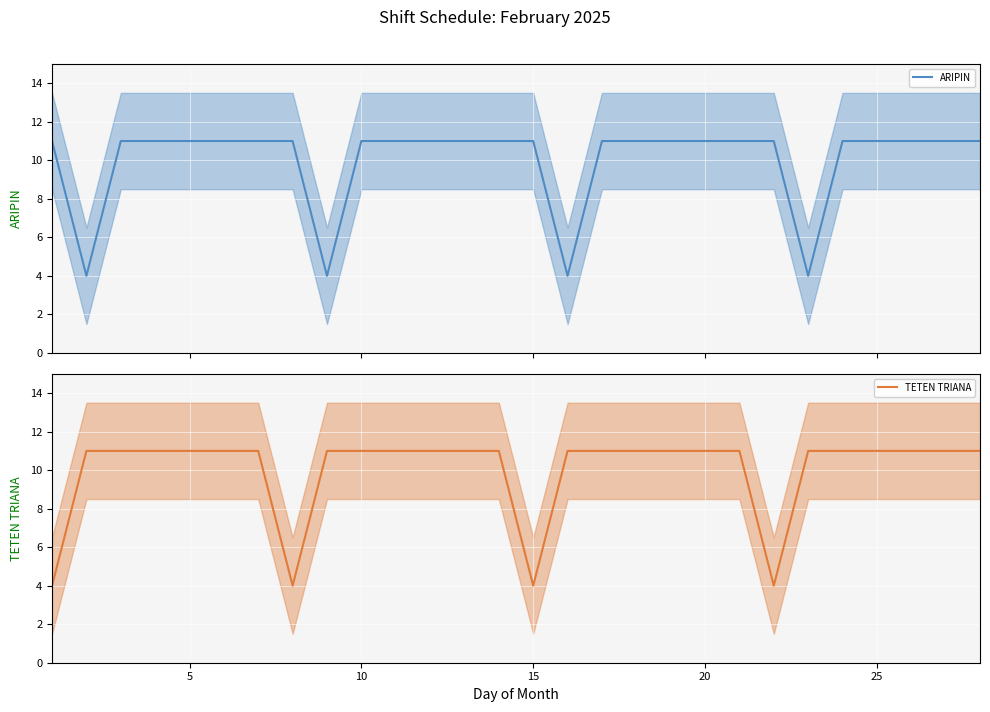

What is the lowest value of the ARIPIN series?

4